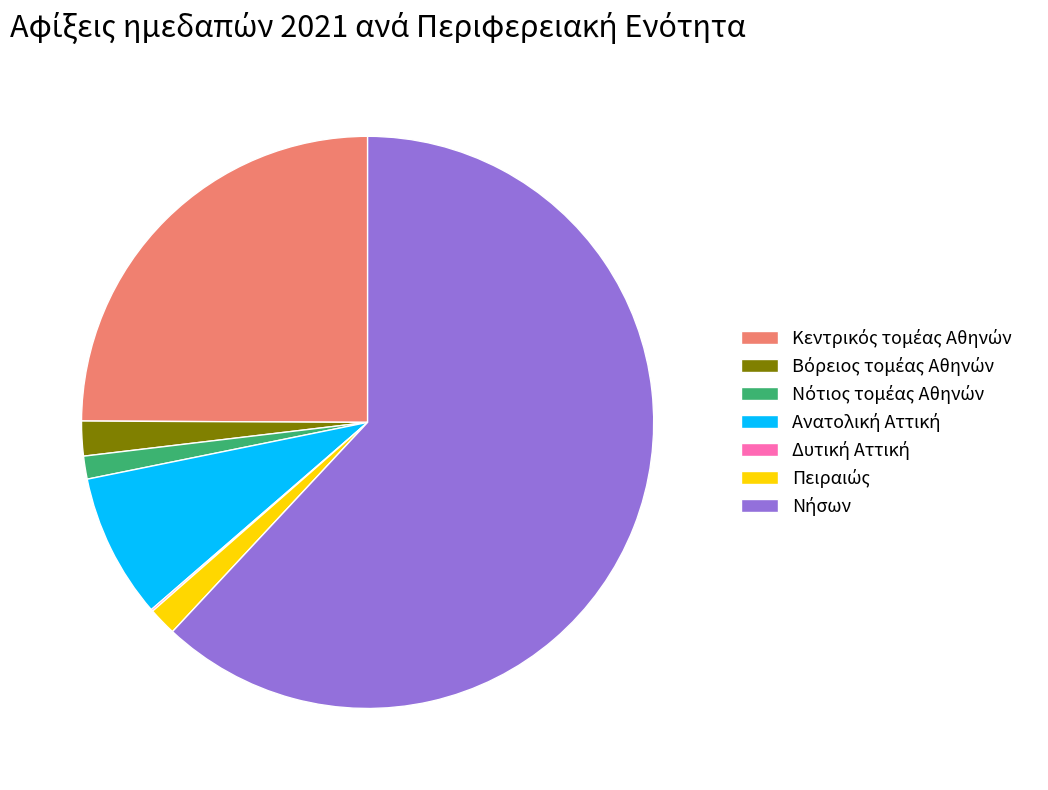

Does any single category account for the majority?

Yes